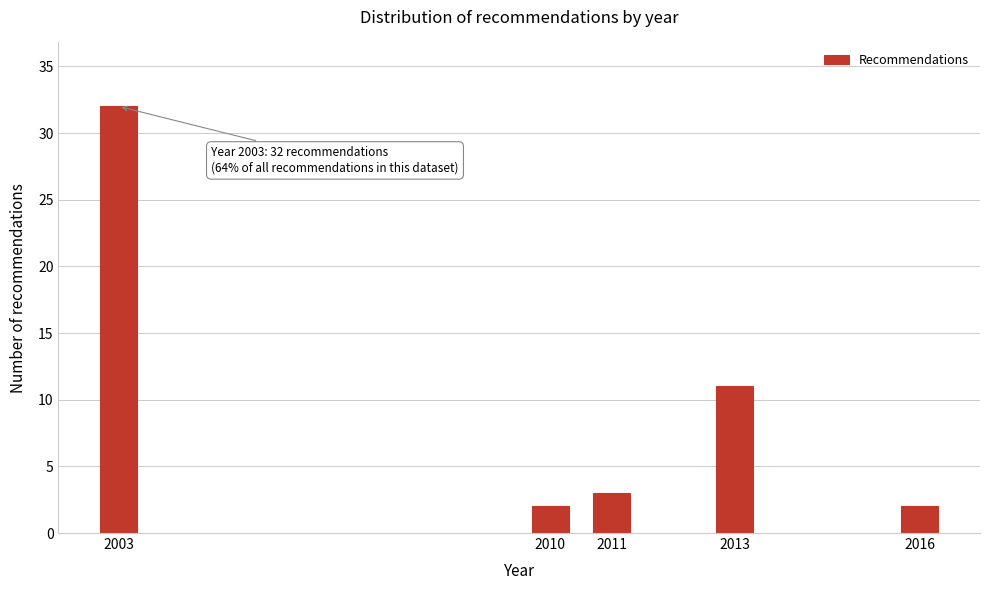

Reading right to left, what are all the values shown in this chart?

2016=2	2013=11	2011=3	2010=2	2003=32